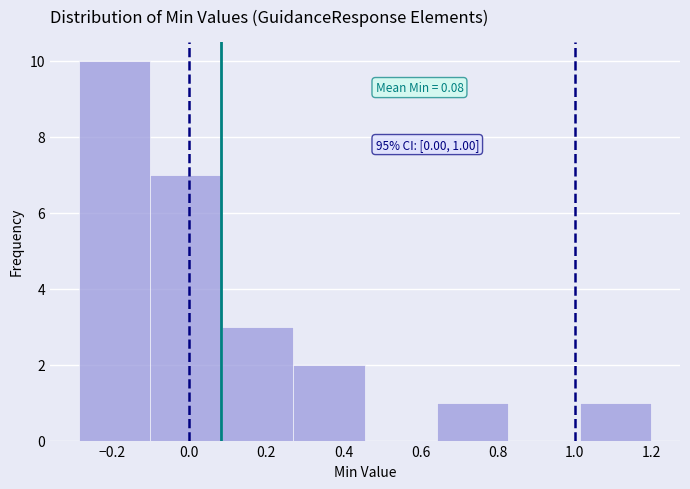

Over which range of the x-axis is the bar tallest?

-0.28 to -0.10